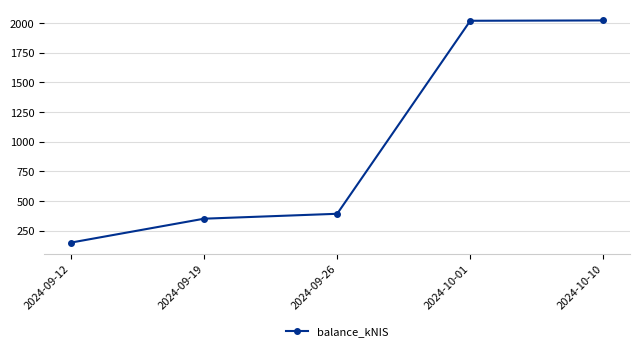

What is the label of the 1st point from the left?

2024-09-12